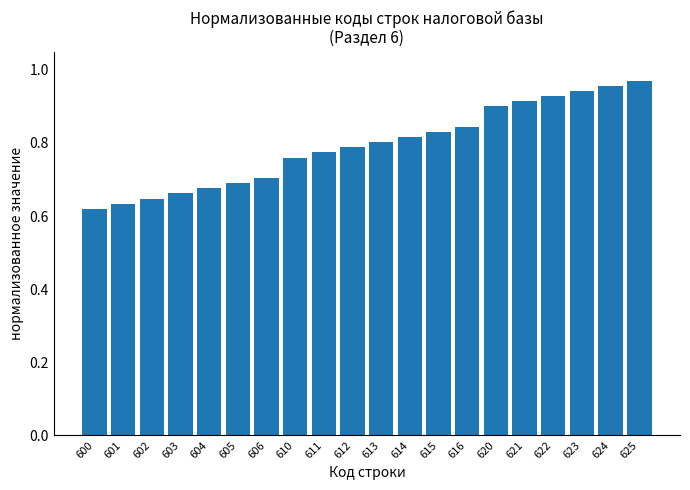

How many bars are there in total?

20